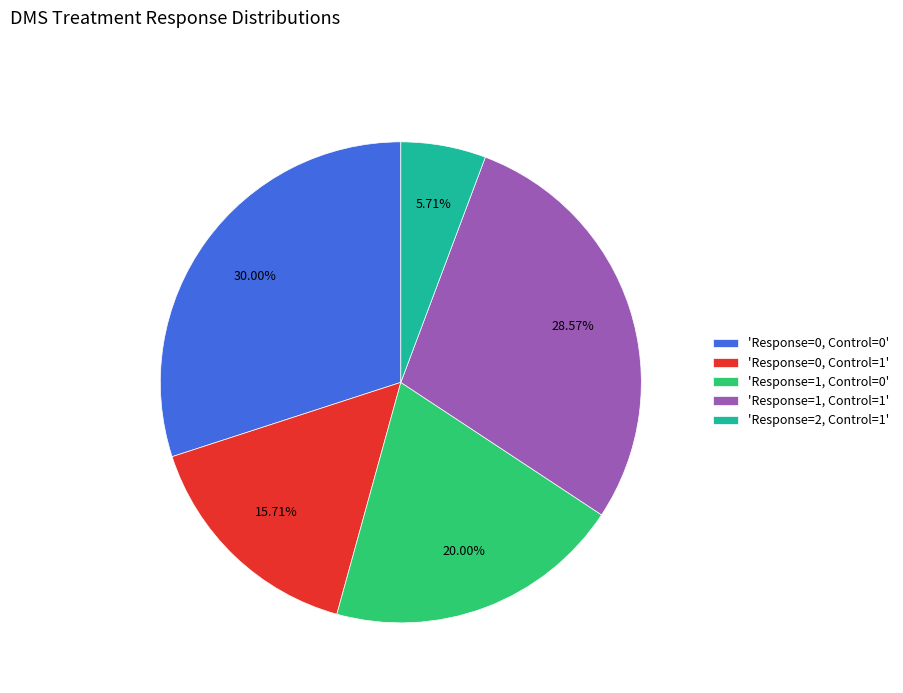

Do 'Response=0, Control=1' and 'Response=2, Control=1' together represent more than half of the pie?

No